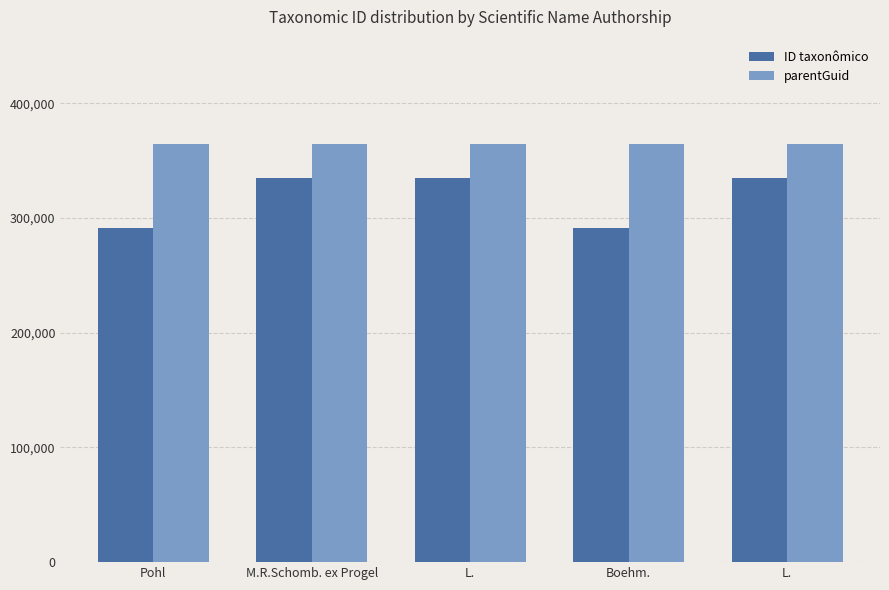

Reading right to left, transcribe all the data shown in this chart.

ID taxonômico: 335171	291779	335183	335166	291738
parentGuid: 364466	364466	364466	364466	364466